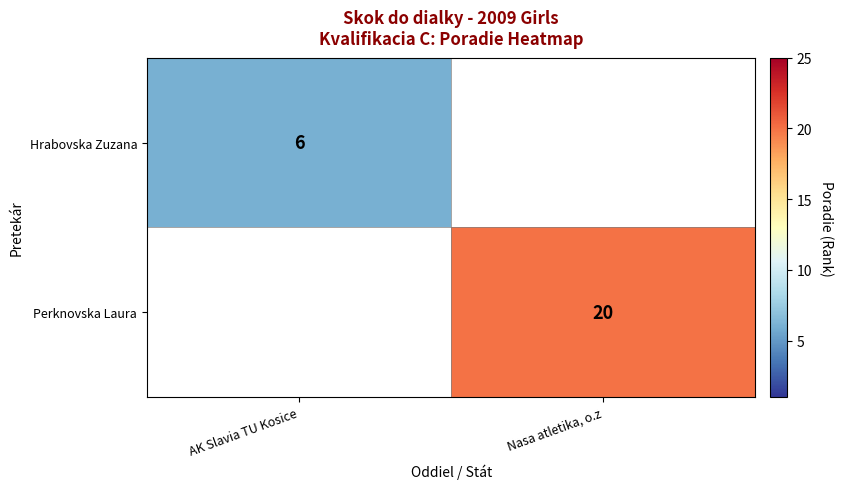

True or false: Perknovska Laura has a value of 20 at Nasa atletika, o.z.

True